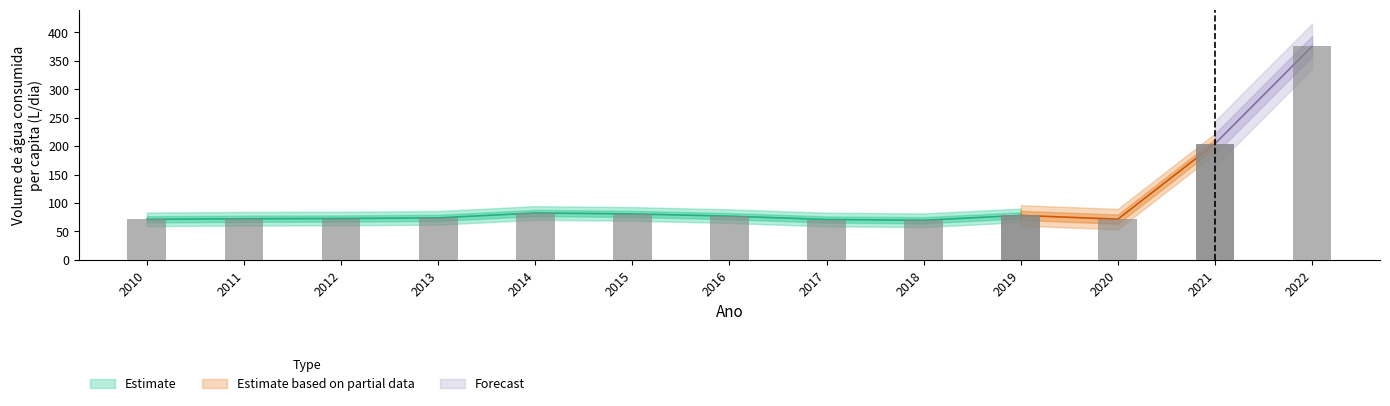

Where is the data nearest to the value 222?

2021